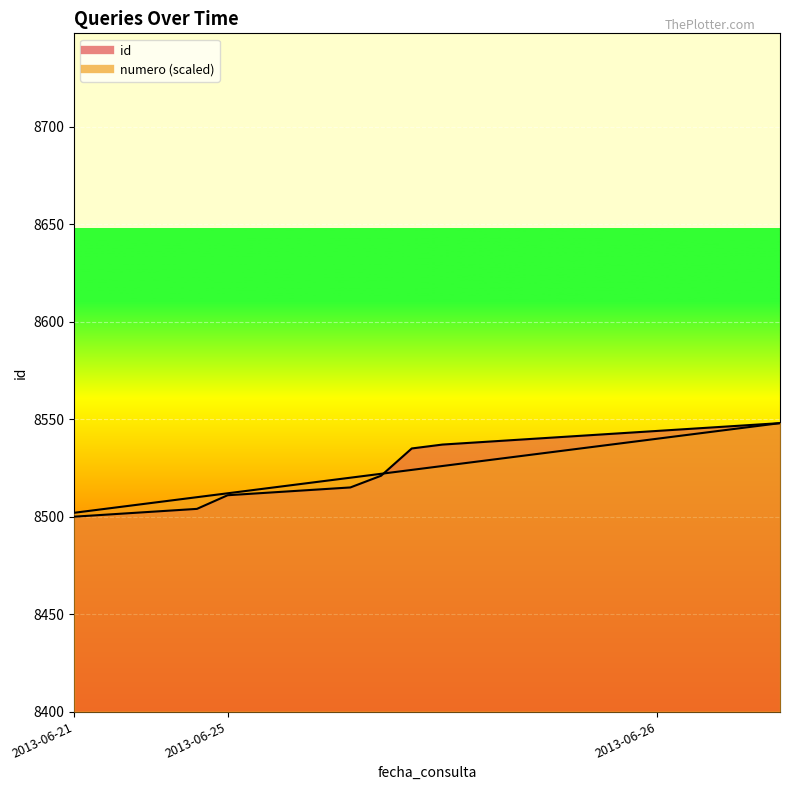

How many lines are shown in the chart?

2